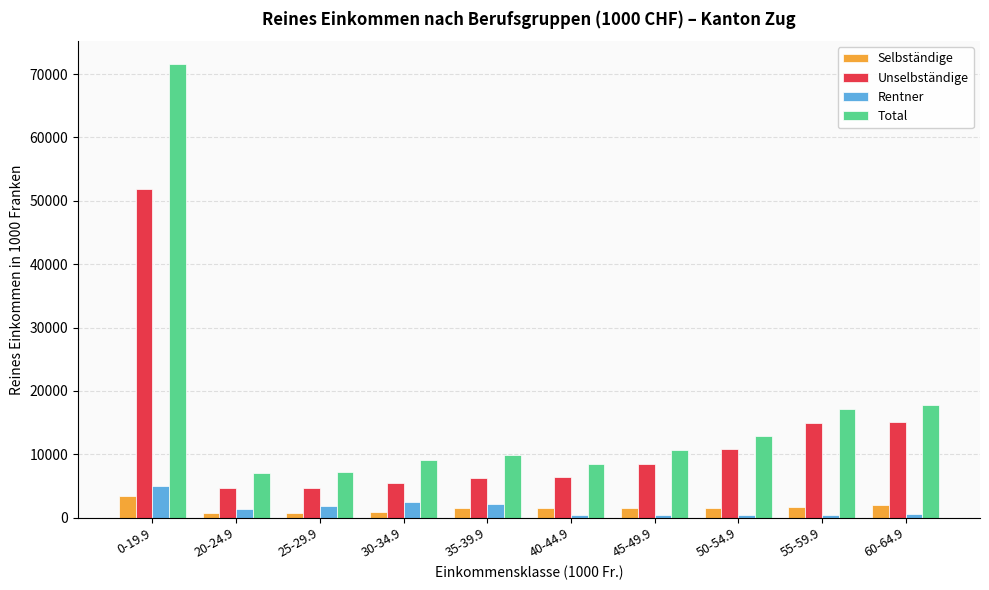

Count the number of categories in the chart.

10